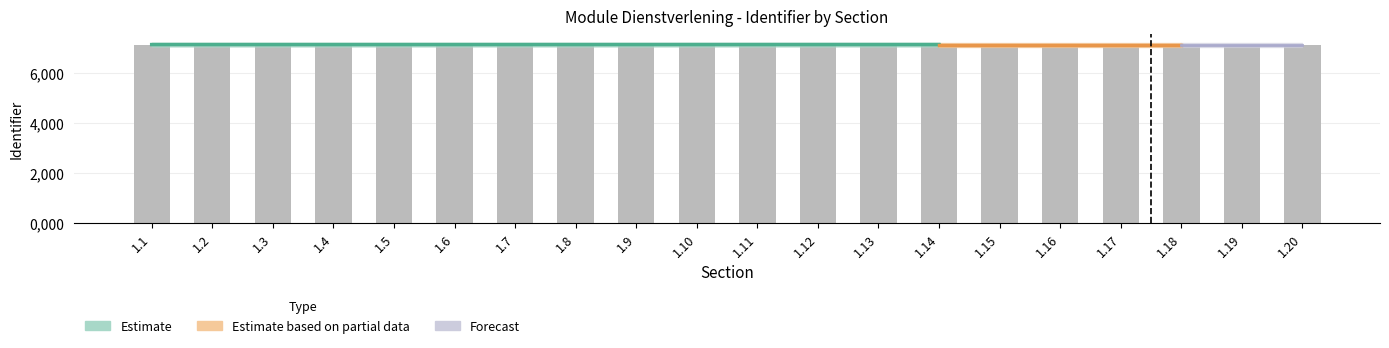

What is the value of the 1st bar from the left?

7153078